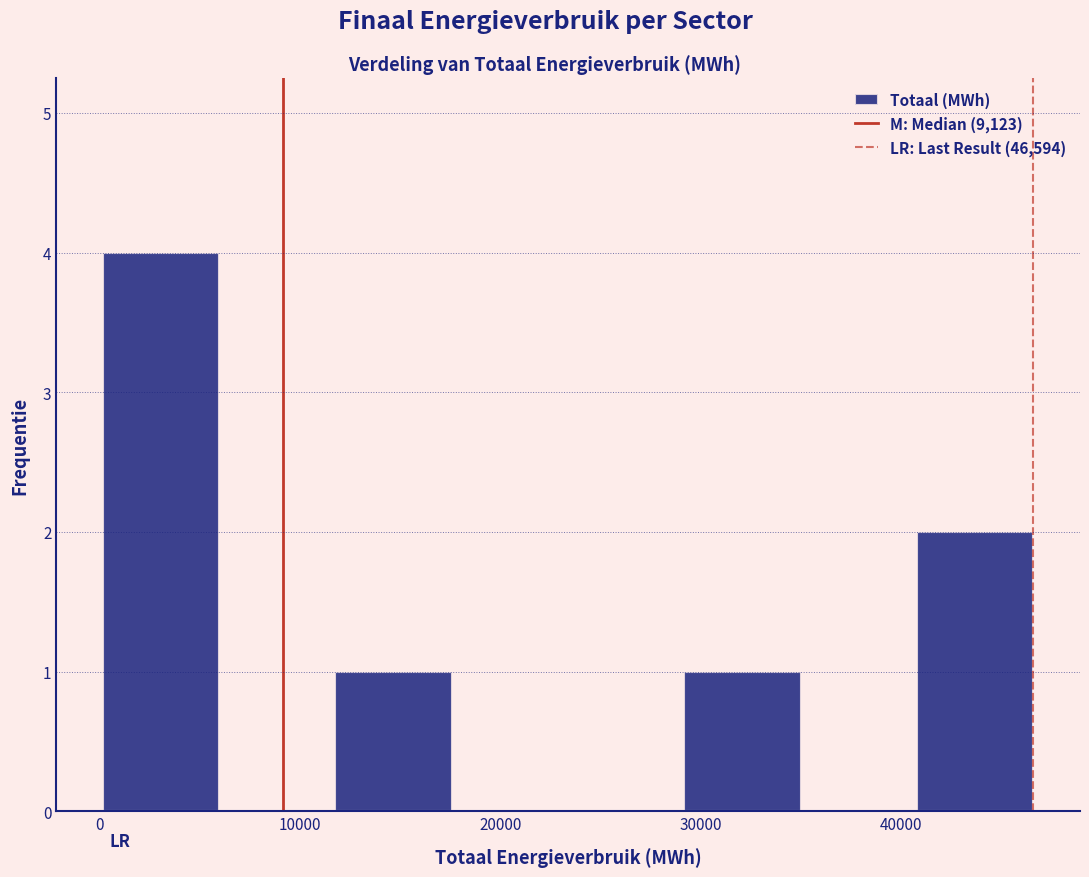

Reading left to right, transcribe this chart: for each bar, give the range it covers on the x-axis and its height. Neither the bar edges nor the heights are printed on the chart, so give them approximately, as read against the axes.

0 to 6000: 4
6000 to 12000: 0
12000 to 18000: 1
18000 to 23000: 0
23000 to 29000: 0
29000 to 35000: 1
35000 to 41000: 0
41000 to 47000: 2